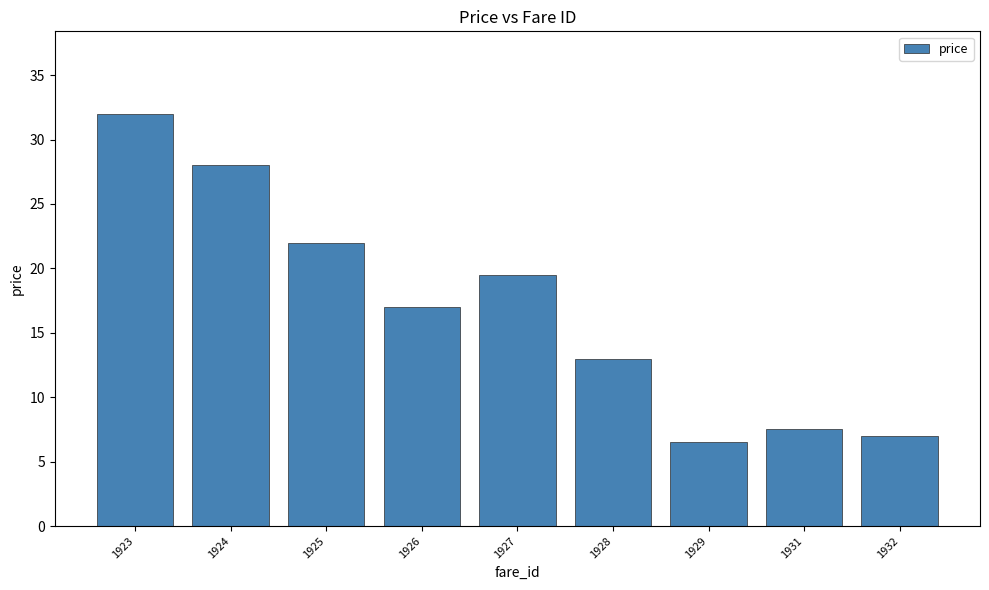

How many series are shown in this chart?

1